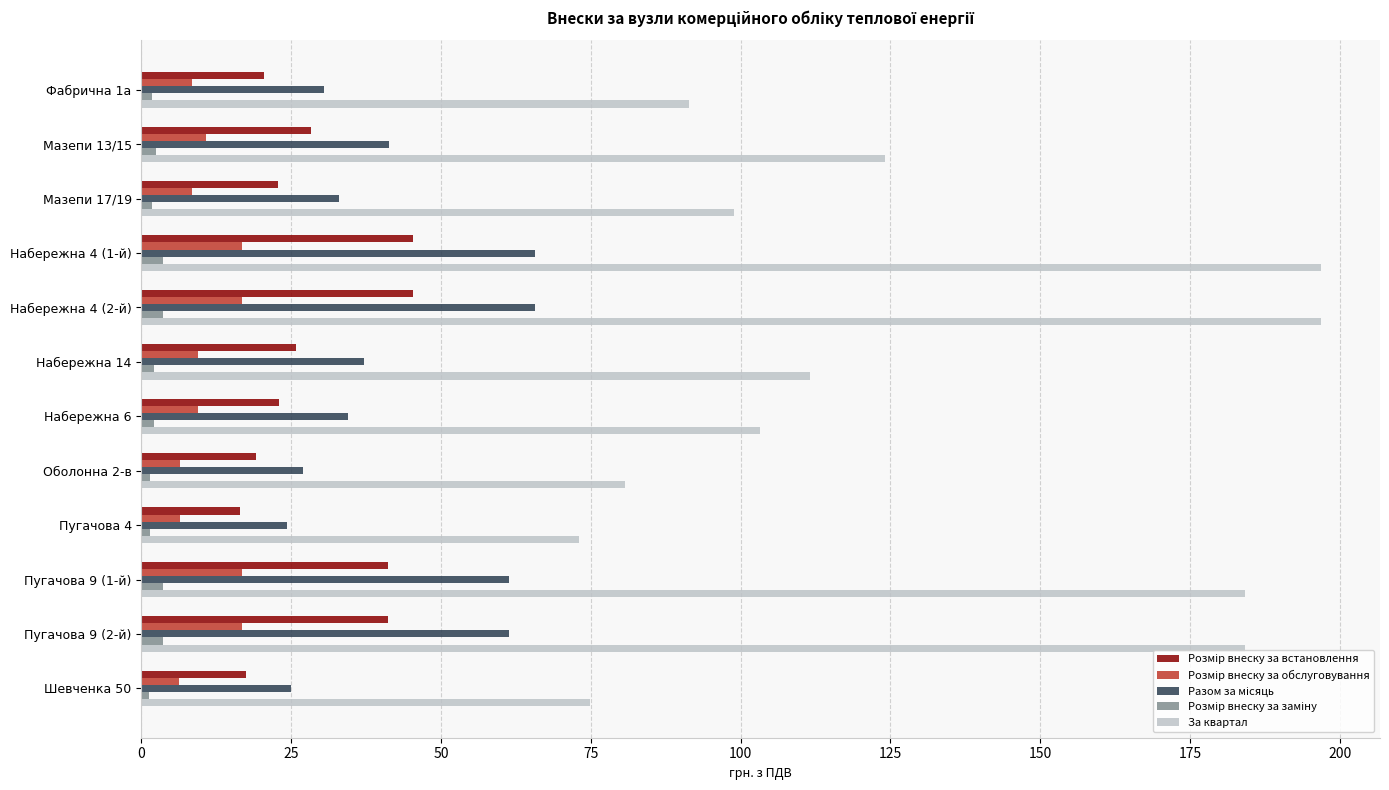

Which series has the largest total across all categories?

За квартал